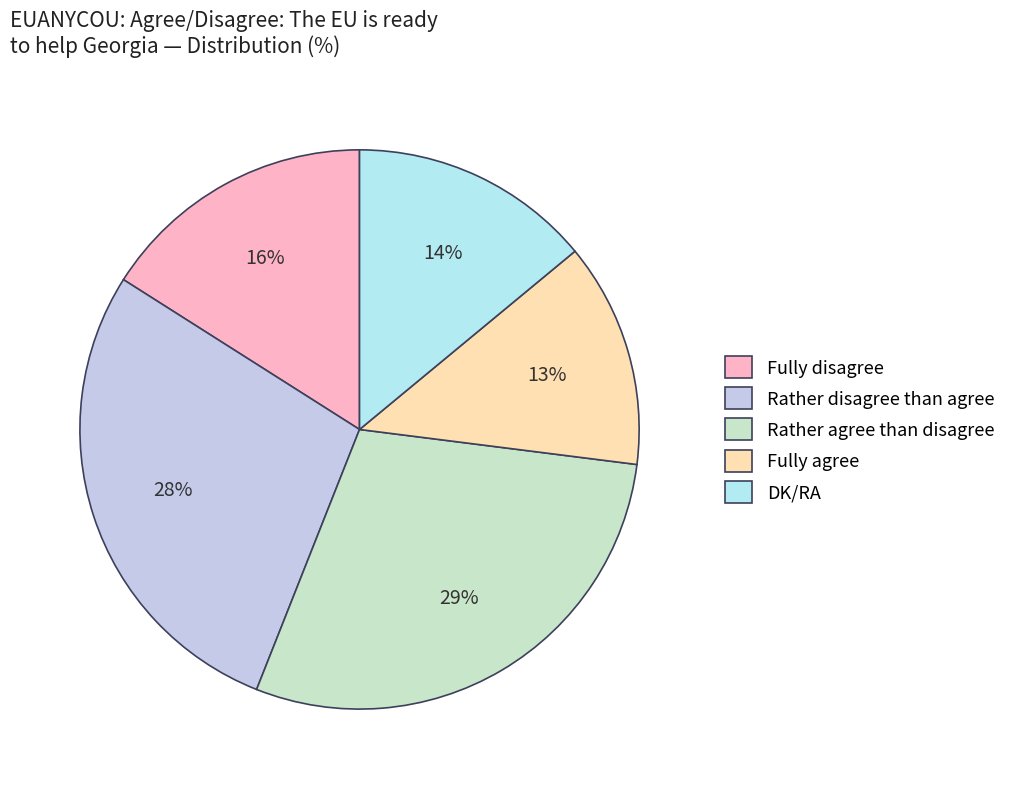

Rank the categories by value from highest to lowest.

Rather agree than disagree, Rather disagree than agree, Fully disagree, DK/RA, Fully agree